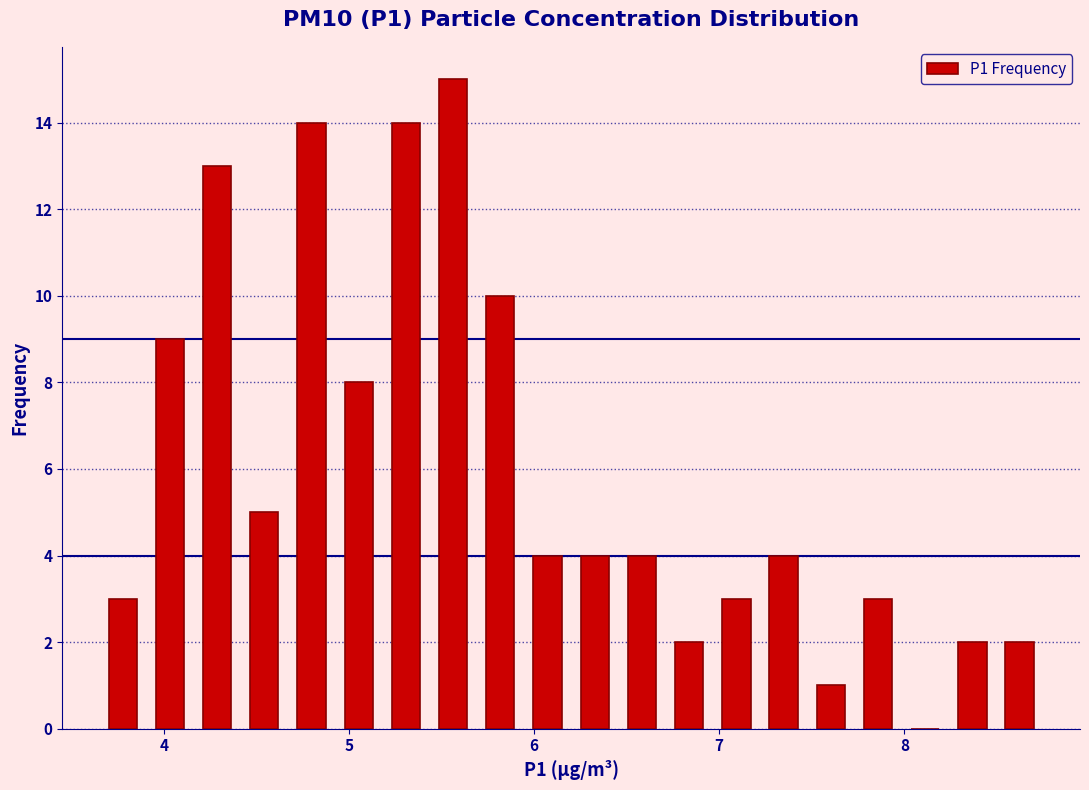

Read against the x-axis, roughly where is the centre of the tallest bar?

5.6